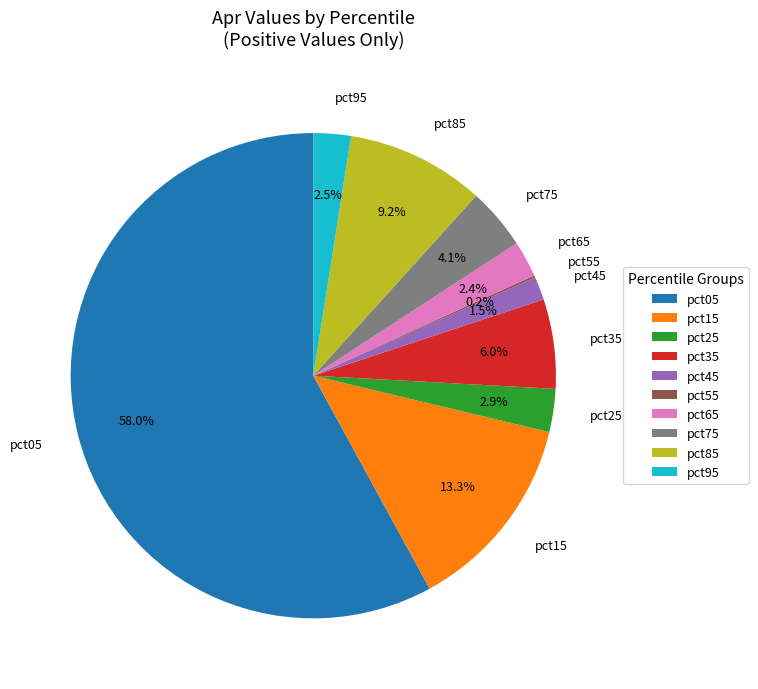

Is it true that pct45 is 10% of the pie?

False